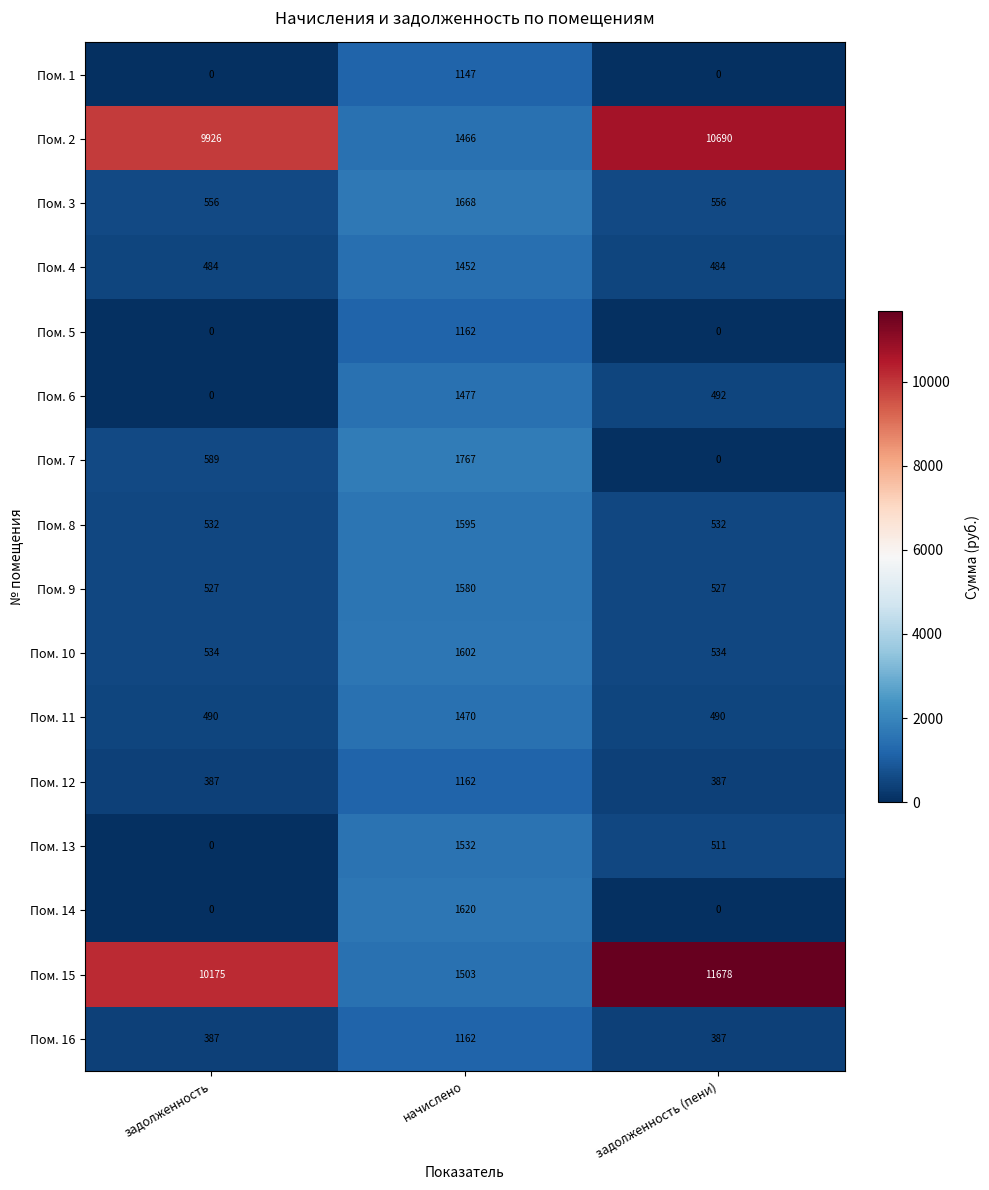

What is the total value across all series at задолженность?

24587